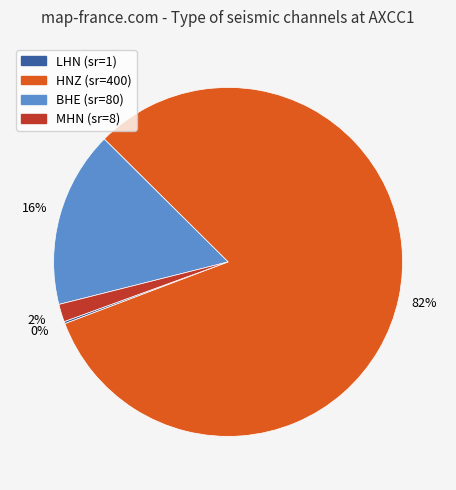

To the nearest percent, what is the average slice percentage?

25%